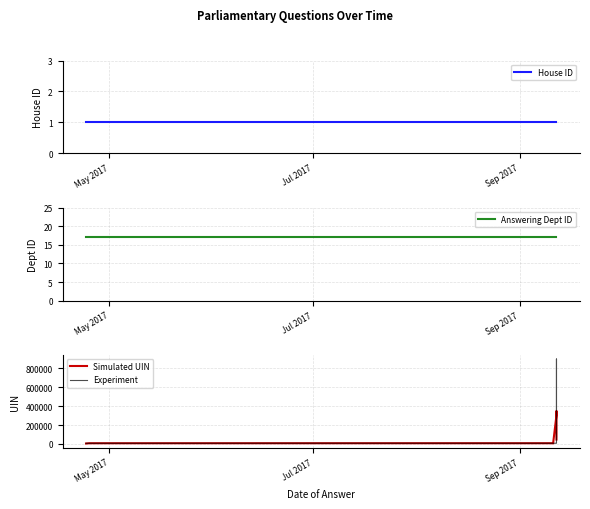

Reading left to right, transcribe all the data shown in this chart.

House ID: 1.0	1.0	1.0	1.0	1.0	1.0	1.0	1.0	1.0	1.0
Answering Dept ID: 17.0	17.0	17.0	17.0	17.0	17.0	17.0	17.0	17.0	17.0
Simulated UIN: 4951.7	7662.7	7838.3	7921.3	7816.0	7922.7	305383.0	326421.3	347354.0	47288.3
Experiment: 7288.0	7567.0	8133.0	7815.0	7816.0	7817.0	8135.0	900197.0	70932.0	70933.0